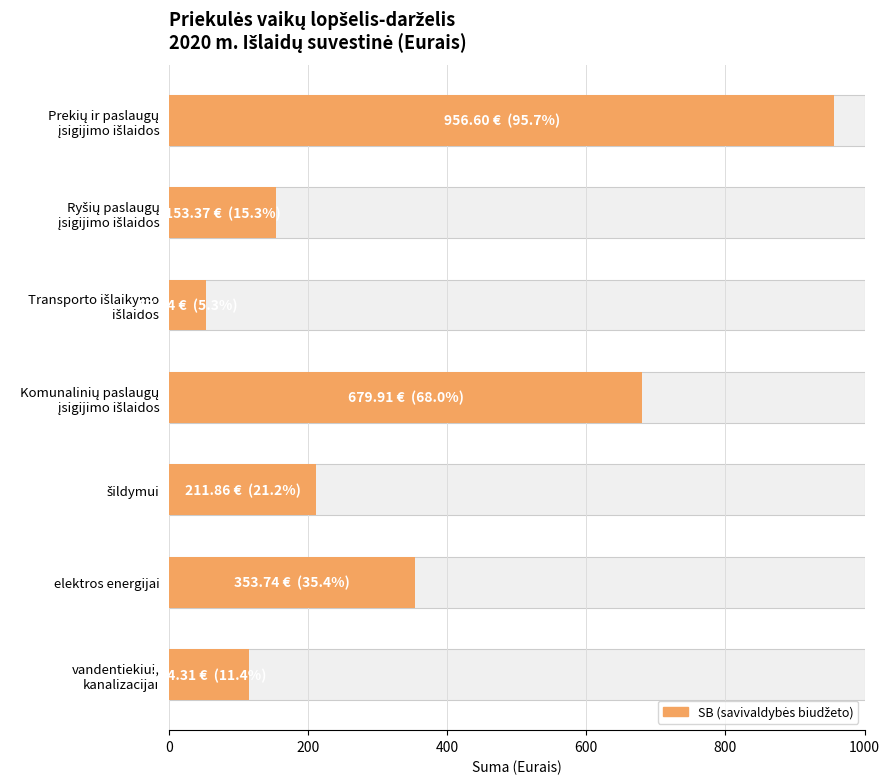

Read the value at Komunalinių paslaugų įsigijimo išlaidos.

679.9